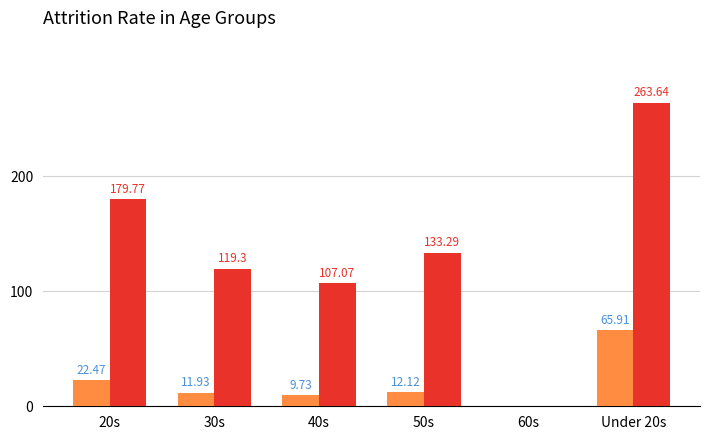

At which category is the sum across all series the highest?

Under 20s